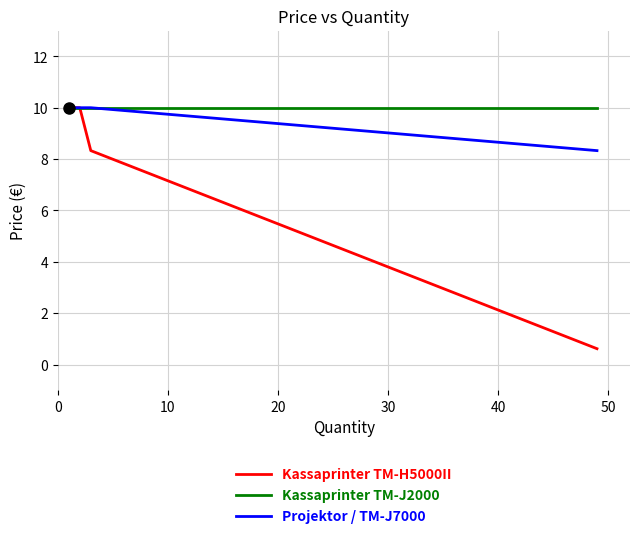

Rank the series by their average value, from lowest to highest.

Kassaprinter TM-H5000II, Projektor / TM-J7000, Kassaprinter TM-J2000